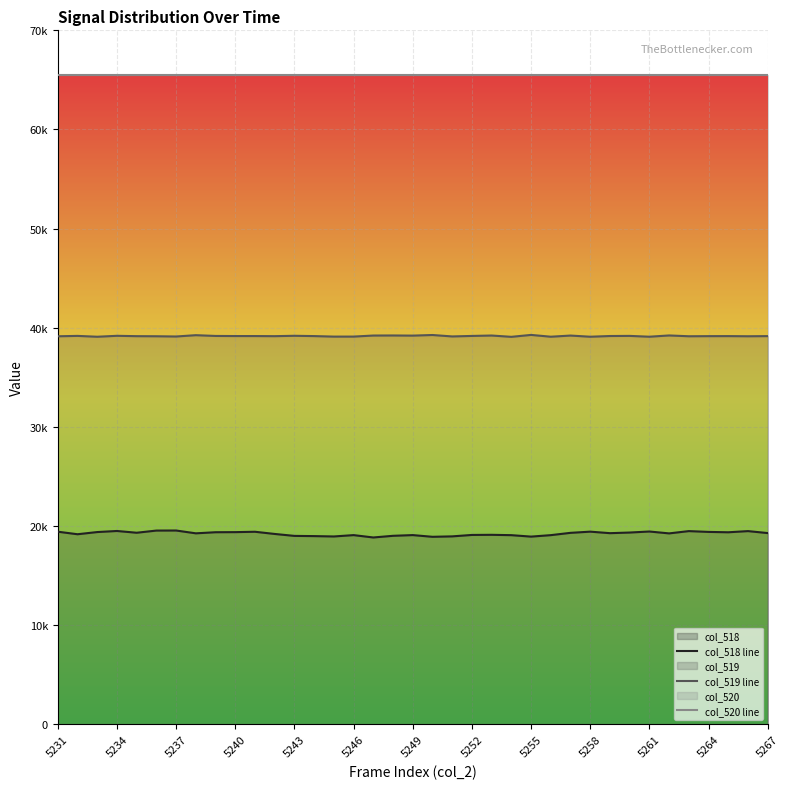

Reading left to right, transcribe all the data shown in this chart.

col_518 line: 19442	19186	19406	19515	19337	19556	19562	19278	19389	19398	19436	19215	19019	18998	18962	19098	18860	19028	19100	18928	18971	19115	19128	19093	18947	19095	19327	19447	19294	19358	19461	19272	19502	19421	19384	19502	19304
col_519 line: 39149	39187	39102	39196	39160	39151	39127	39259	39182	39172	39171	39160	39198	39168	39116	39118	39224	39230	39216	39277	39133	39183	39225	39093	39286	39105	39221	39104	39175	39187	39105	39232	39151	39162	39166	39151	39165
col_520 line: 65535	65535	65535	65535	65535	65535	65535	65535	65535	65535	65535	65535	65535	65535	65535	65535	65535	65535	65535	65535	65535	65535	65535	65535	65535	65535	65535	65535	65535	65535	65535	65535	65535	65535	65535	65535	65535